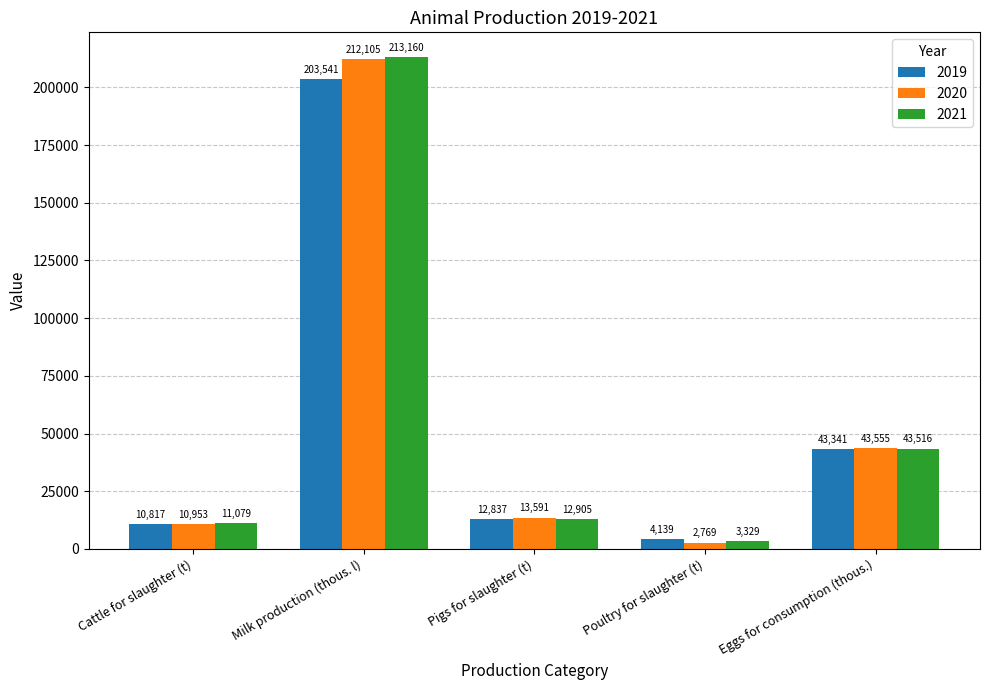

What is the value of the 2021 bar at the 5th from the left?

43515.6